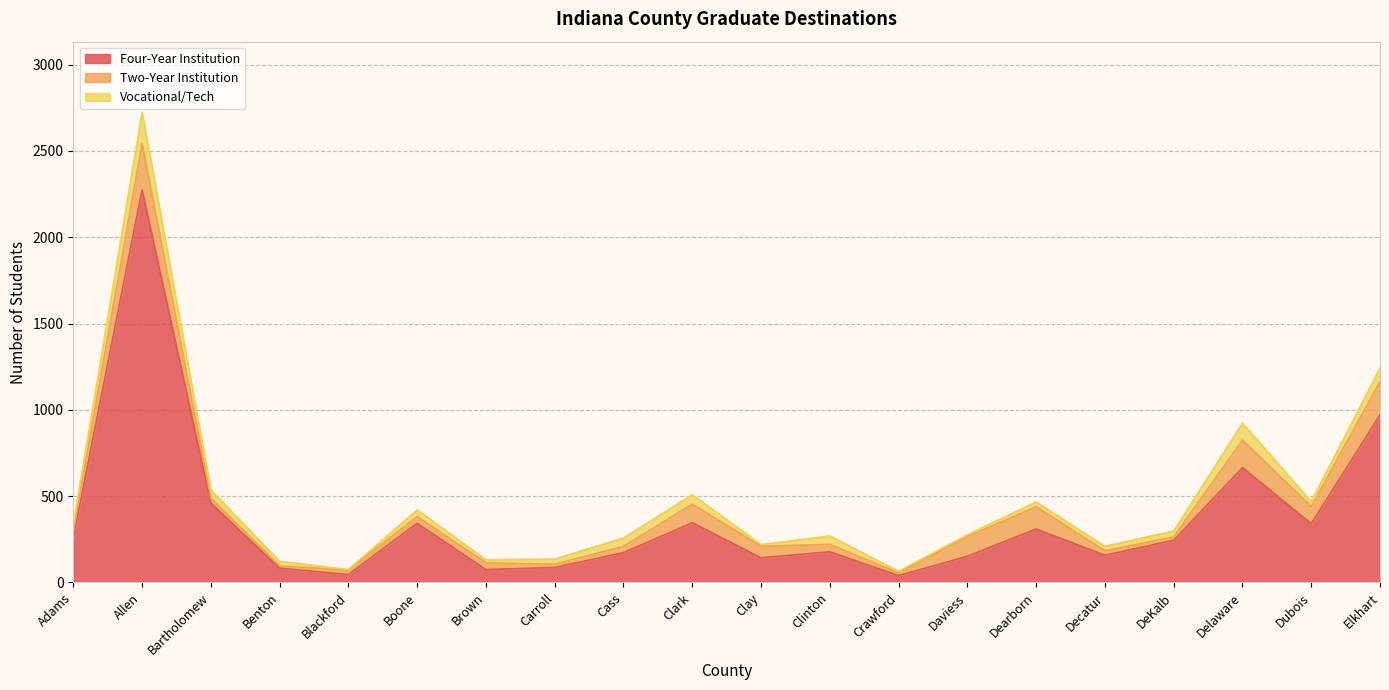

At which category is the sum across all series the highest?

Allen